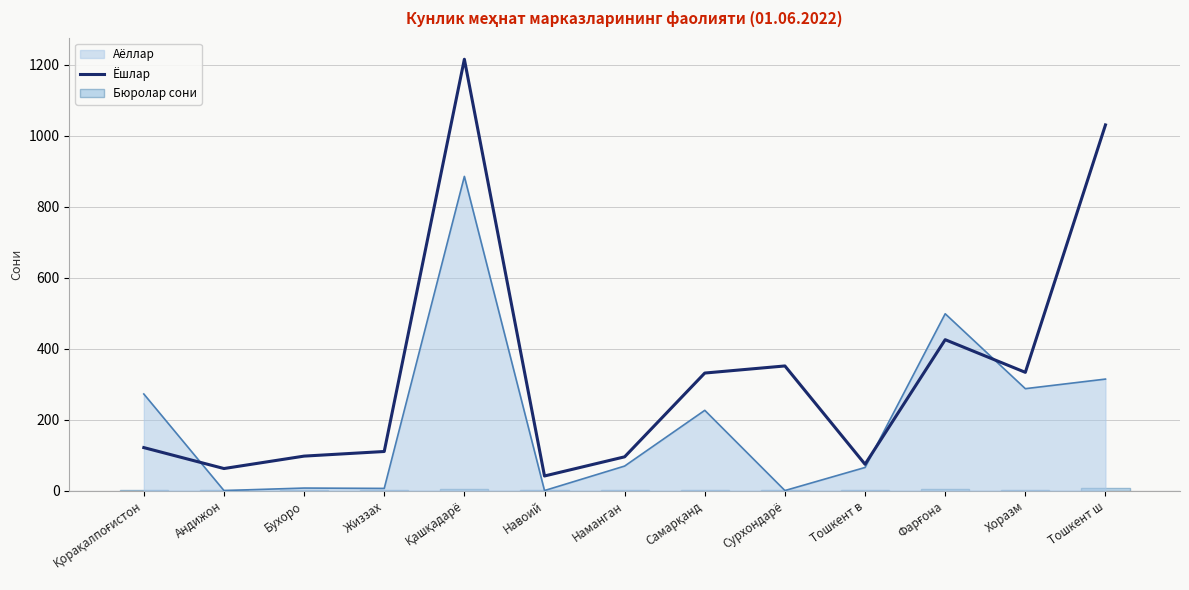

How many data points in Ёшлар are above 121?

6